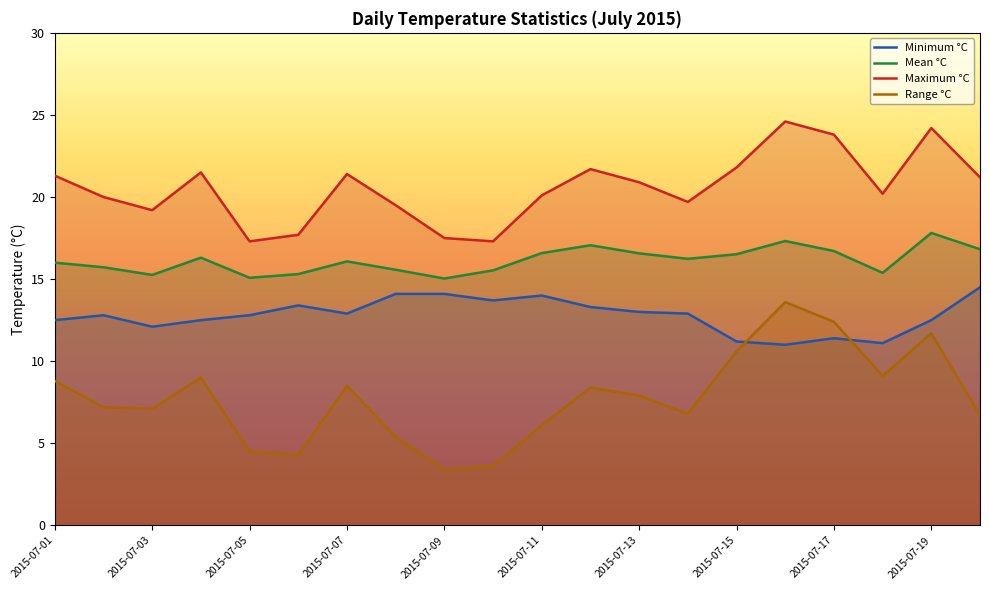

Count the number of categories in the chart.

20